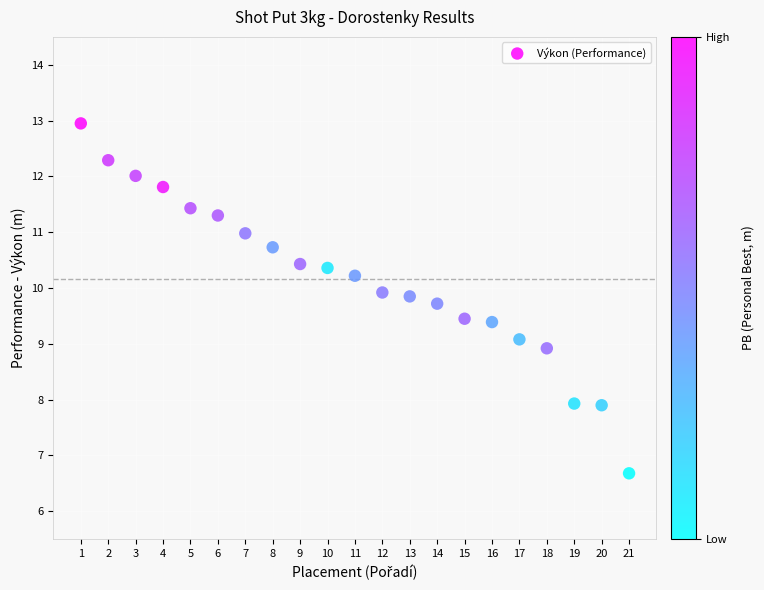

What is the range of X values (max minus min)?

20.0